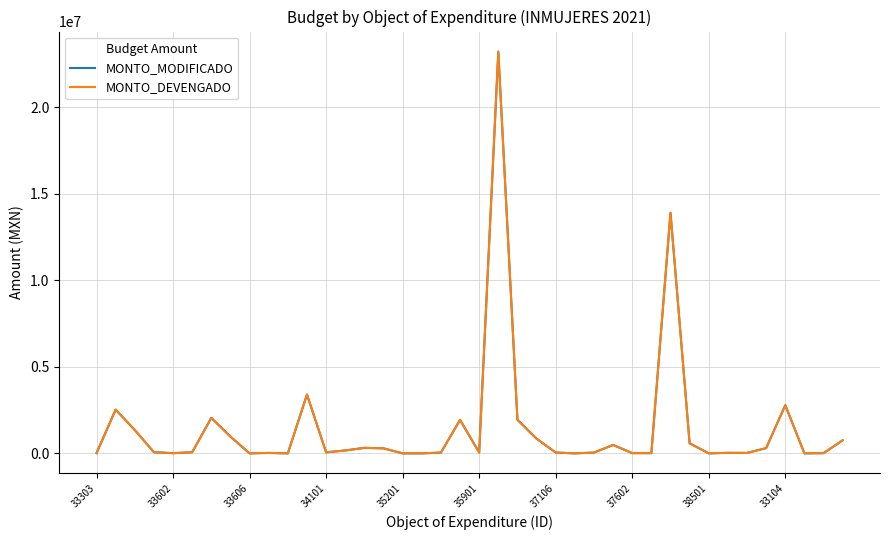

What is the value of the MONTO_DEVENGADO point at the 7th from the left?

2052273